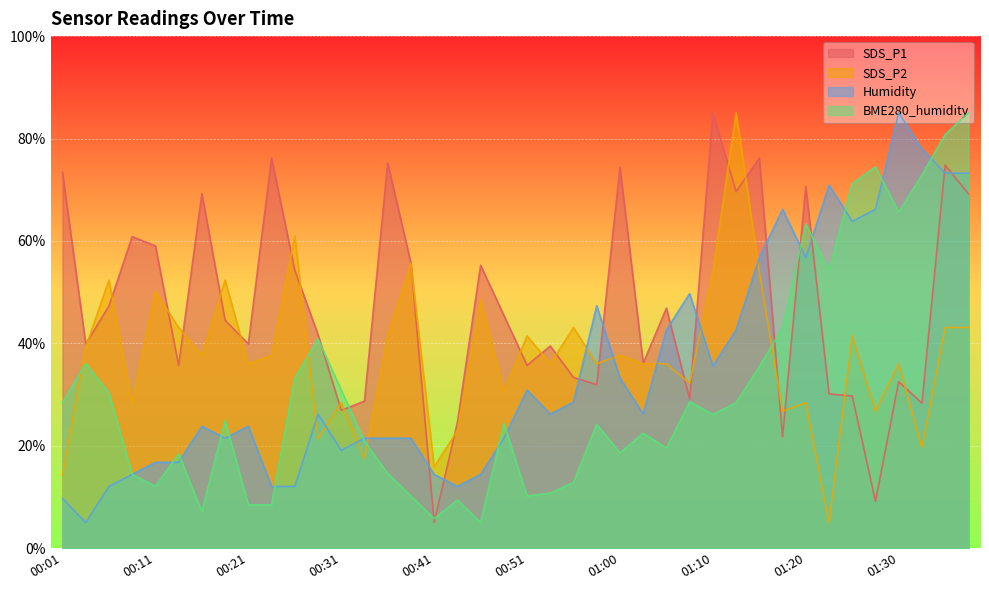

Which series has the largest range (max minus min)?

SDS_P1